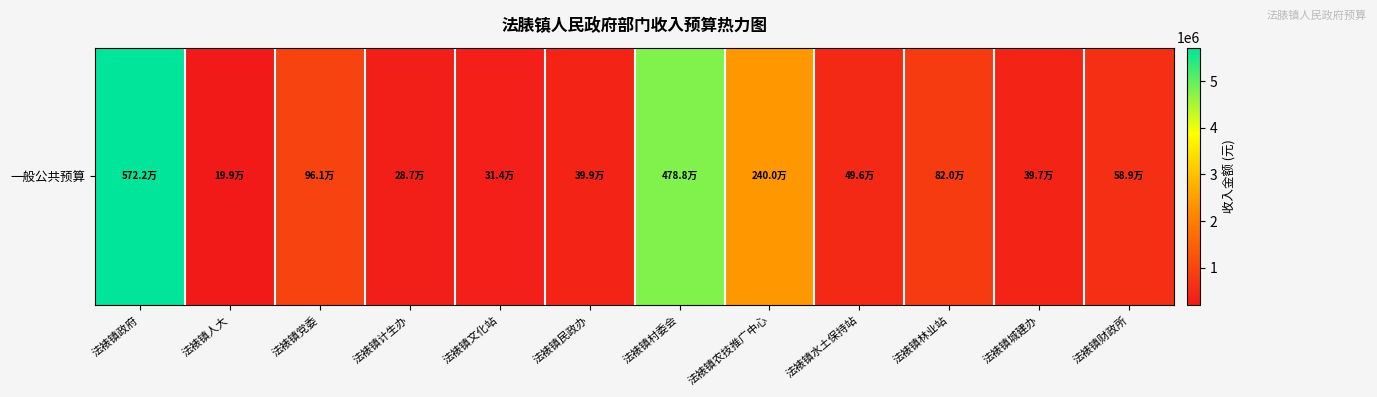

What is the change in value from 法裱镇村委会 to 法裱镇财政所?

-4198333.2